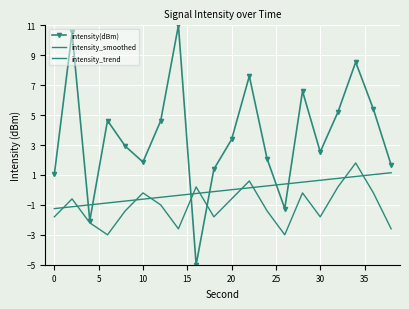

What are all the series names shown in the legend?

intensity(dBm), intensity_smoothed, intensity_trend